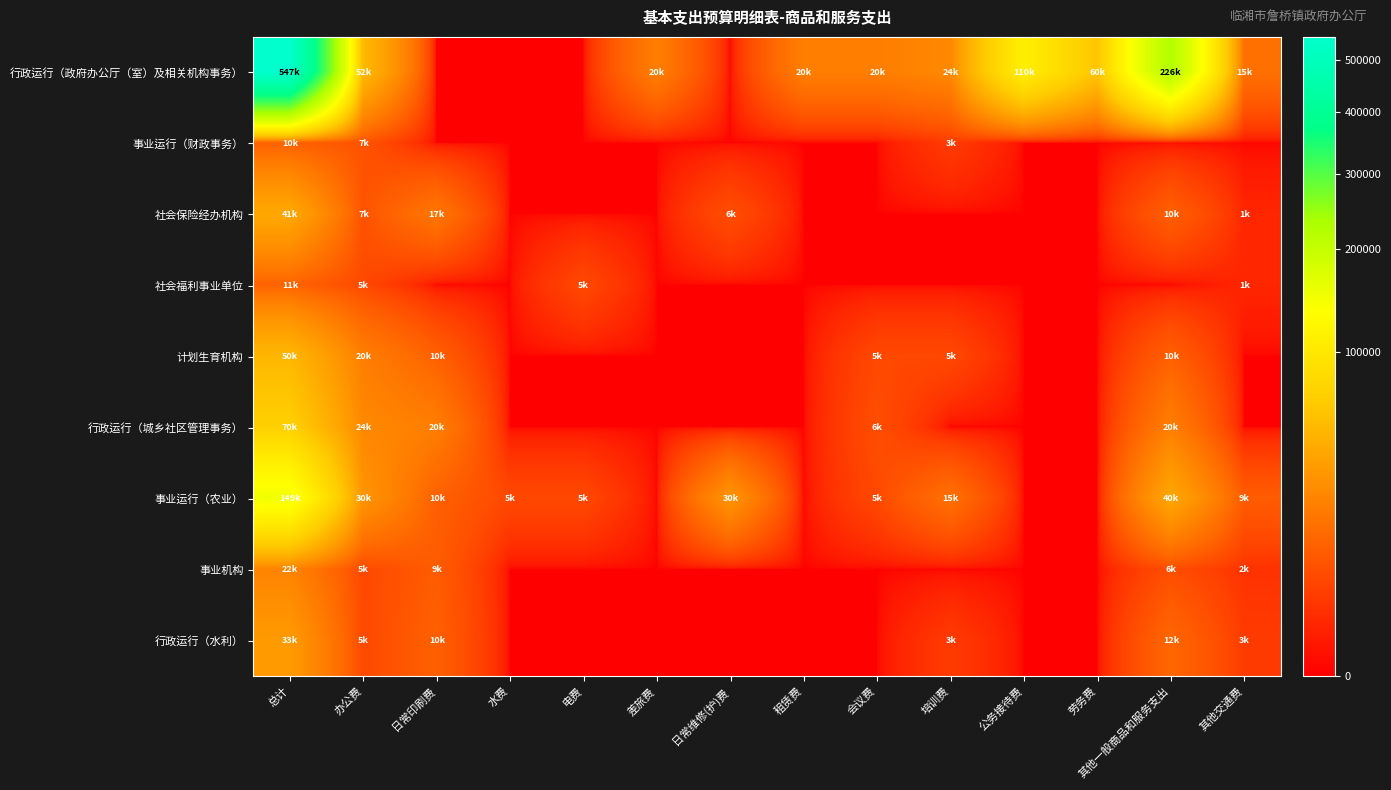

Between 日常印刷费 and 差旅费, which series saw the biggest shift?

行政运行（政府办公厅（室）及相关机构事务）